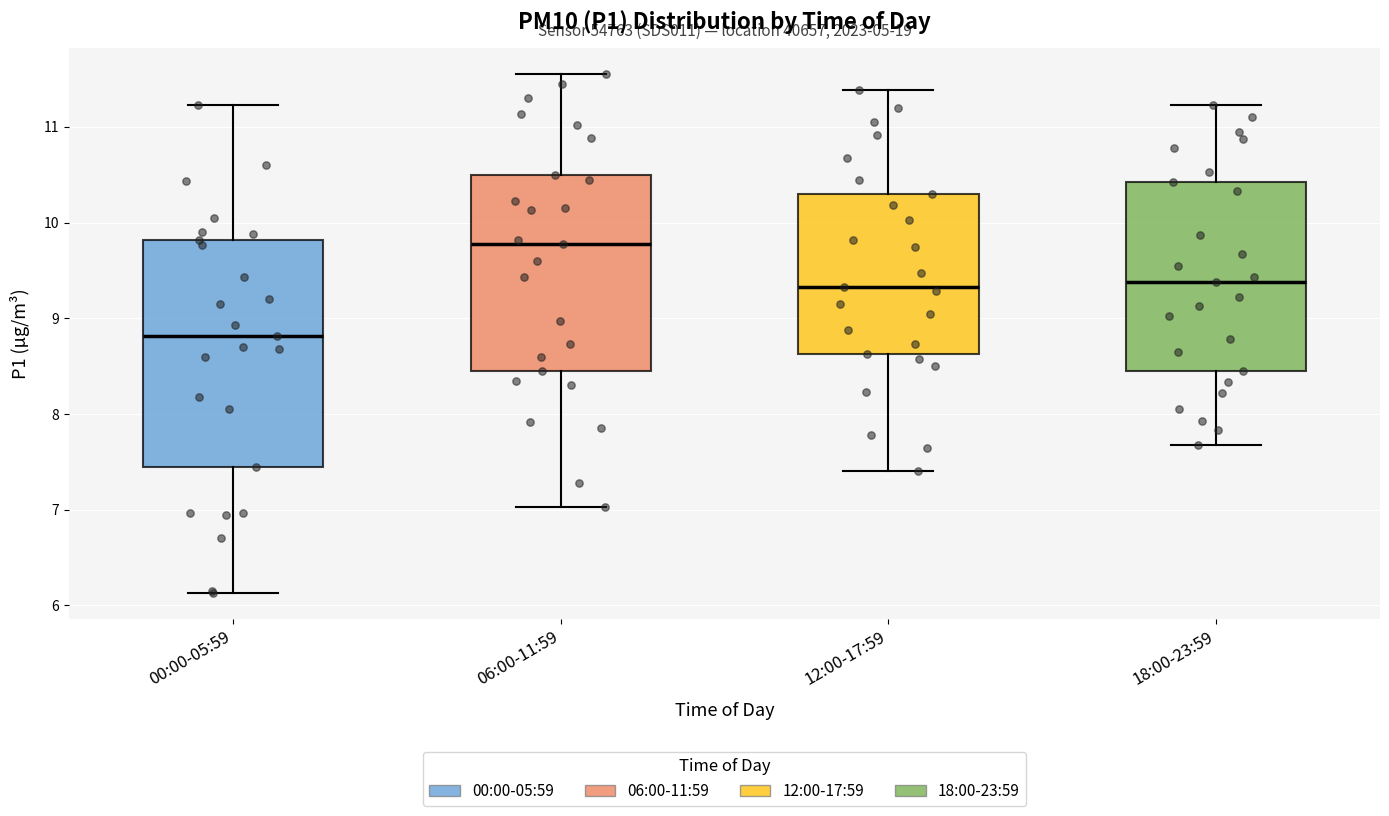

Reading left to right, transcribe this box plot: for each box, give where its median line is, the range the box spans, and where its two whiskers end, as read against the y-axis. The values are not printed on the chart, so give them approximately, as read against the axis.

00:00-05:59: median 8.8, box 7.5 to 9.8, whiskers 6.1 to 11.2
06:00-11:59: median 9.8, box 8.5 to 10.5, whiskers 7.0 to 11.6
12:00-17:59: median 9.3, box 8.6 to 10.3, whiskers 7.4 to 11.4
18:00-23:59: median 9.4, box 8.5 to 10.4, whiskers 7.7 to 11.2